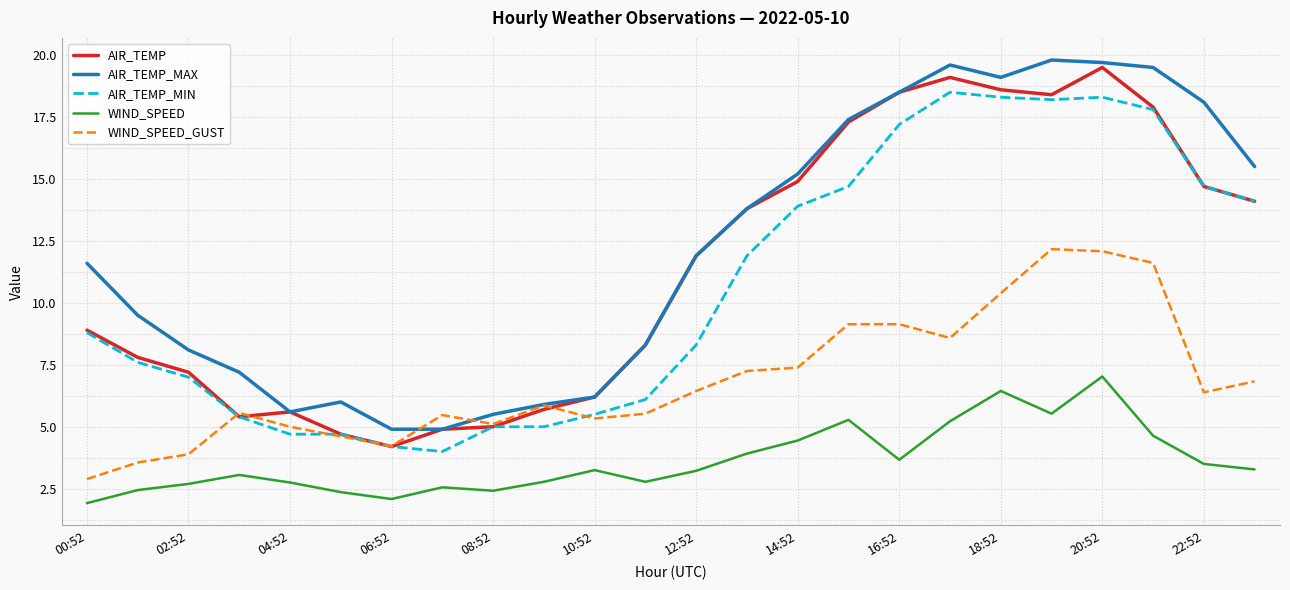

What is the minimum value shown in the chart?

1.9